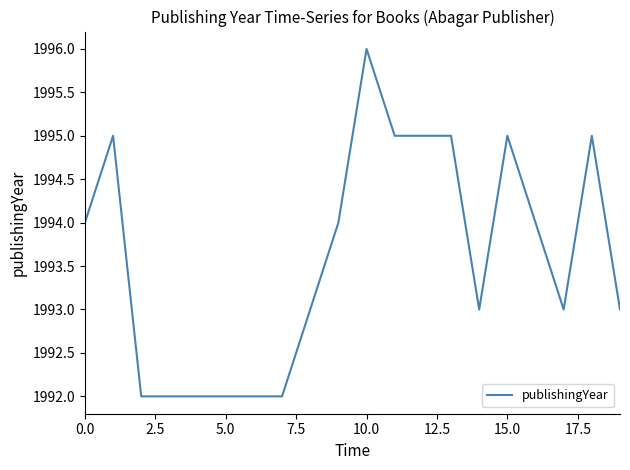

How many lines are shown in the chart?

1